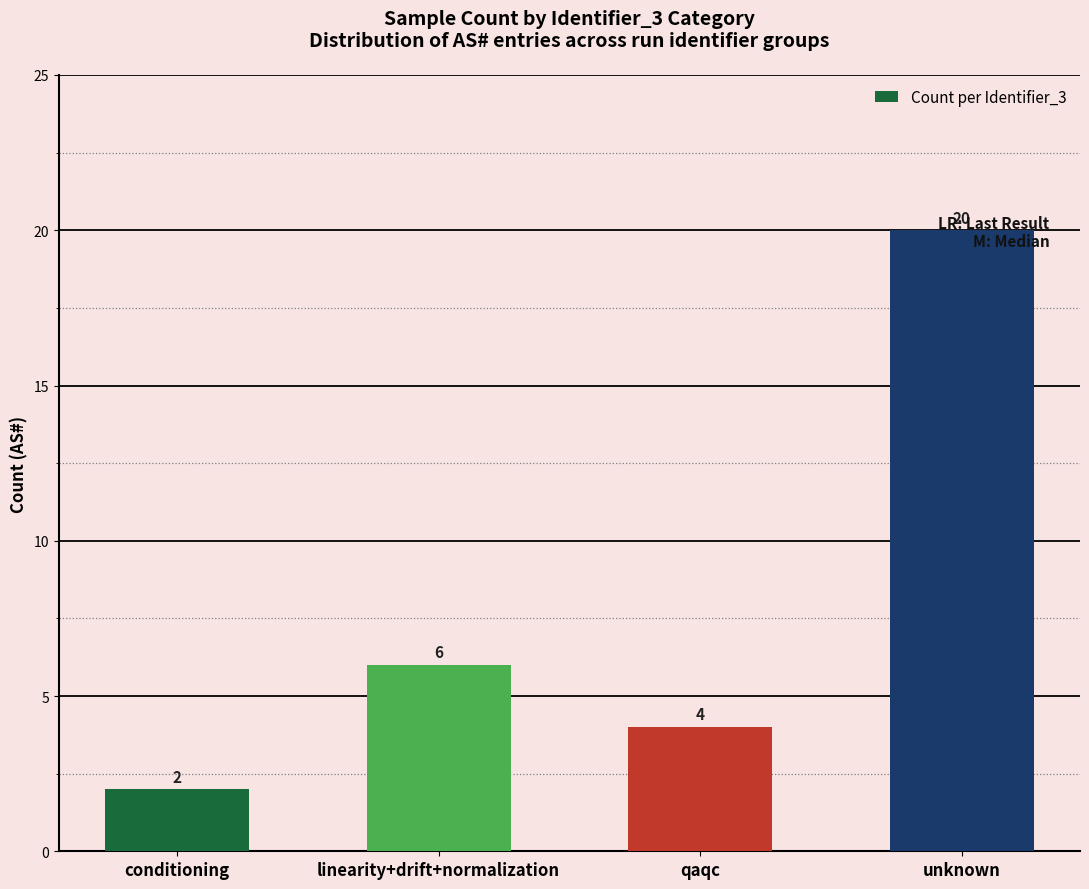

List the labels in order of value, largest first.

unknown, linearity+drift+normalization, qaqc, conditioning